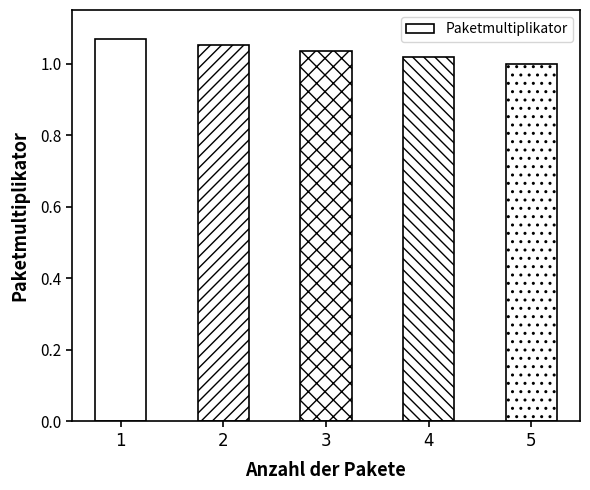

True or false: the data shows 1.0 at 4.

True